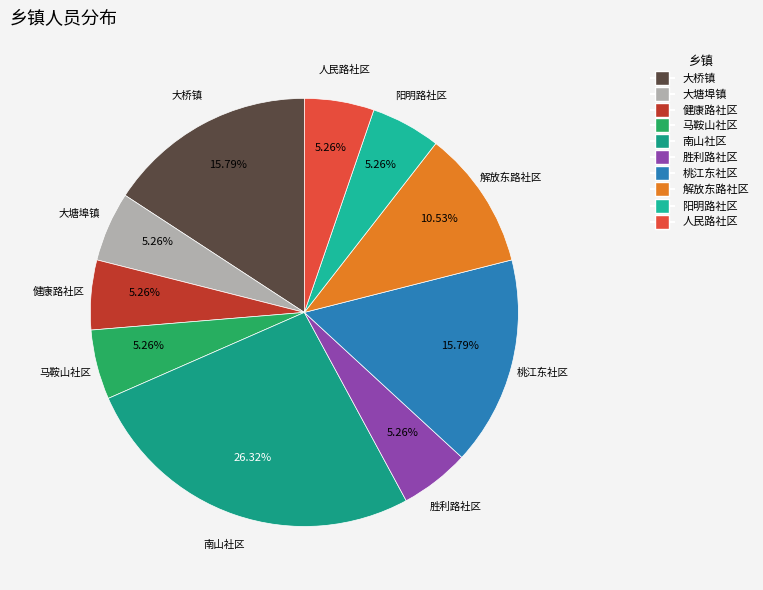

The 南山社区 slice represents 54% of the pie. True or false?

False